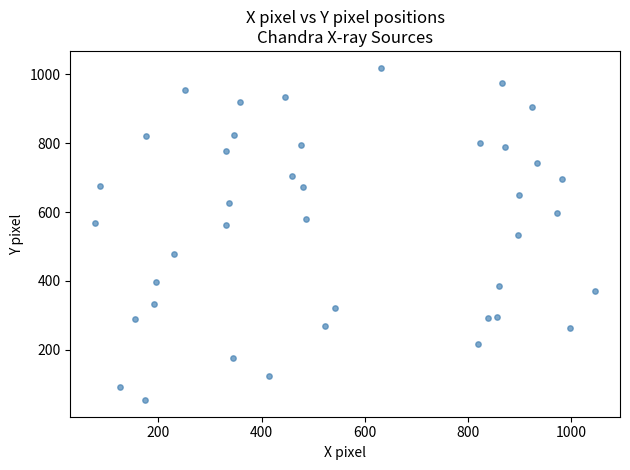

What is the range of X values (max minus min)?

967.7